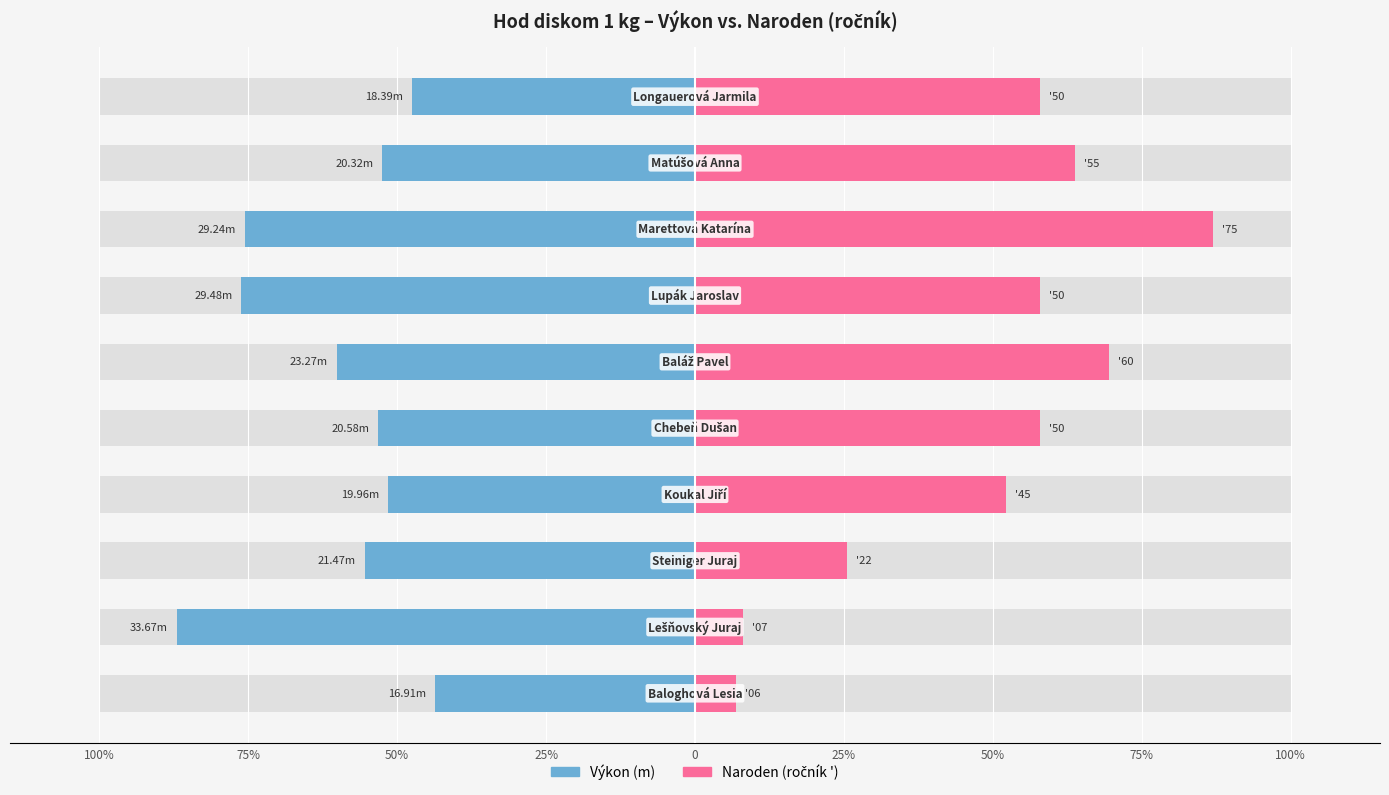

Between 50% and 0, which series saw the biggest shift?

Naroden